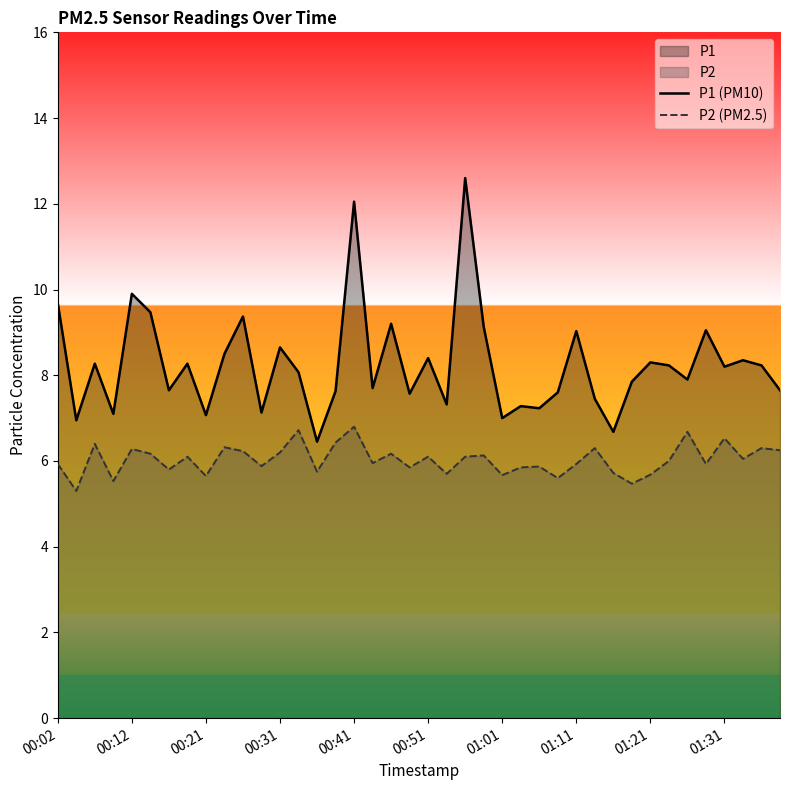

What is the total value across all series at 01:31?

14.7